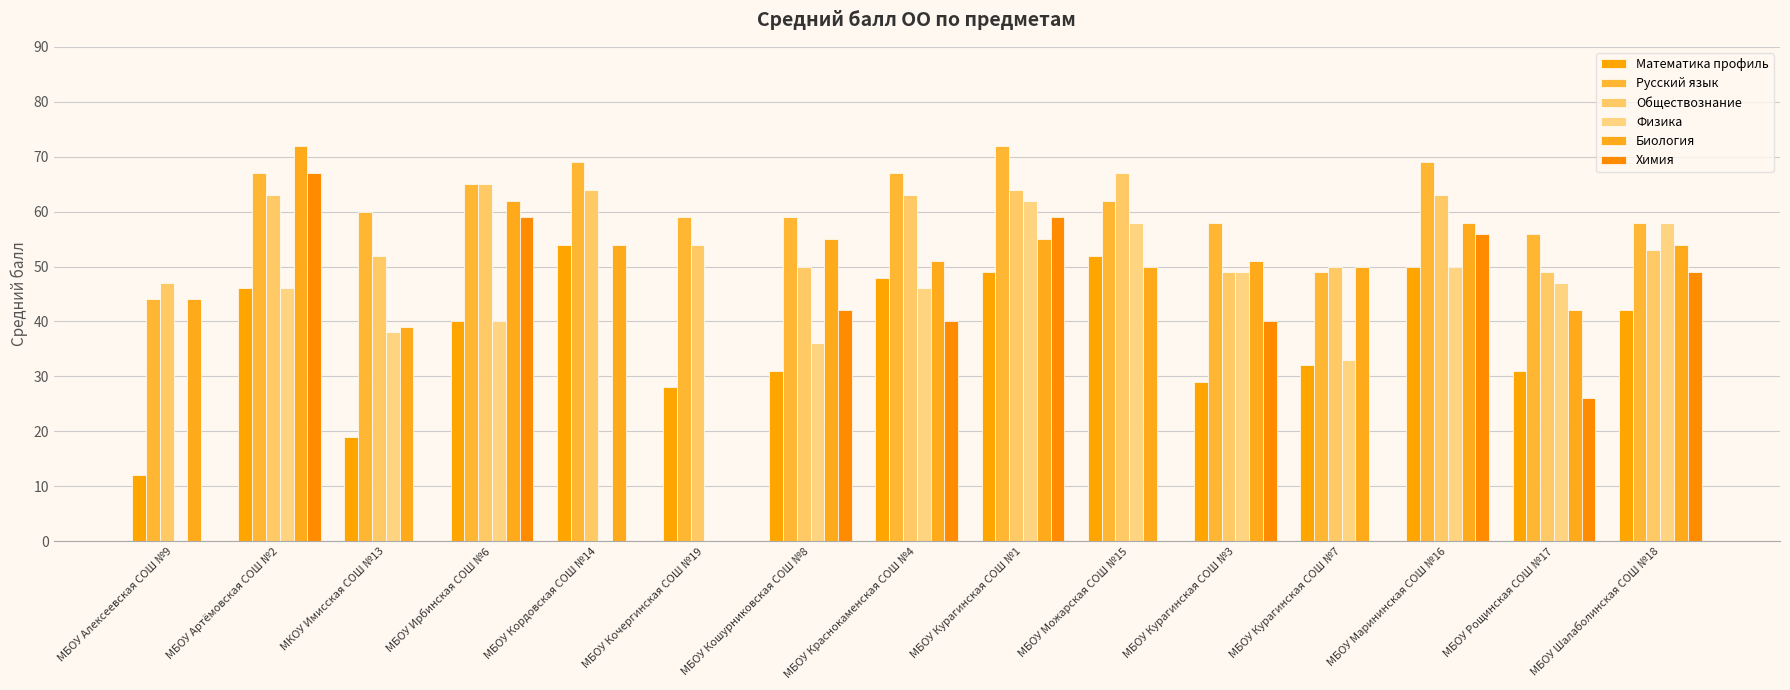

What is the difference between the highest and lowest values at МБОУ Краснокаменская СОШ №4?

27